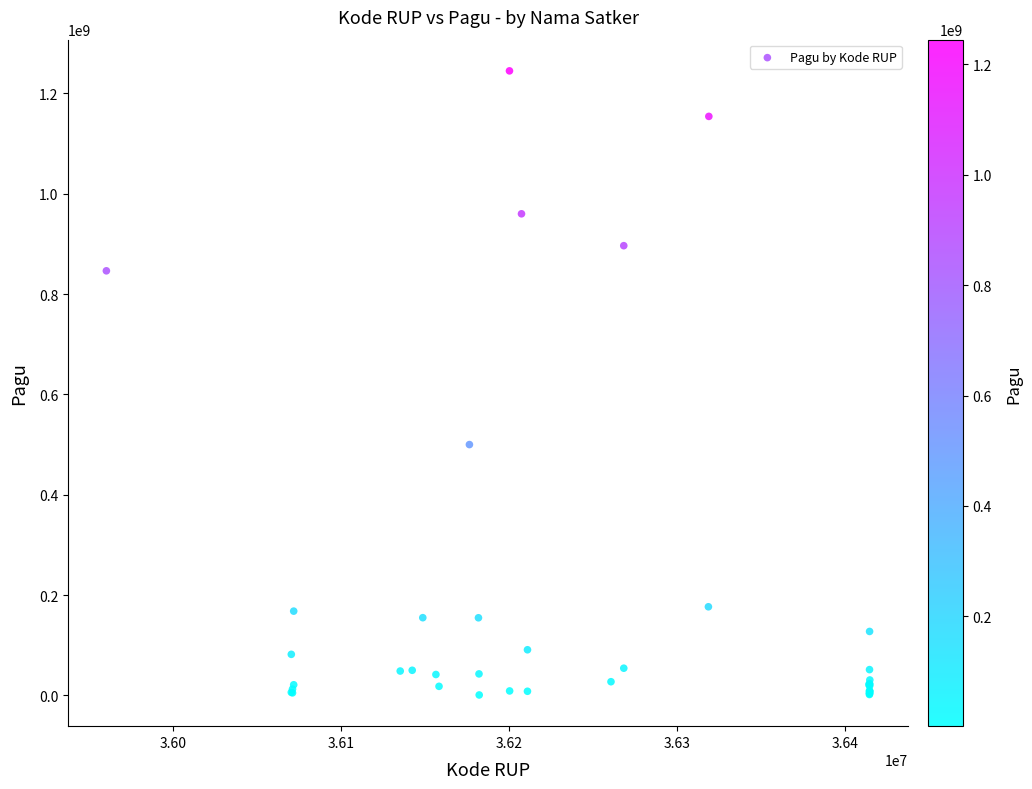

What Y value in the scatter plot is closest to 622840000?

499932000